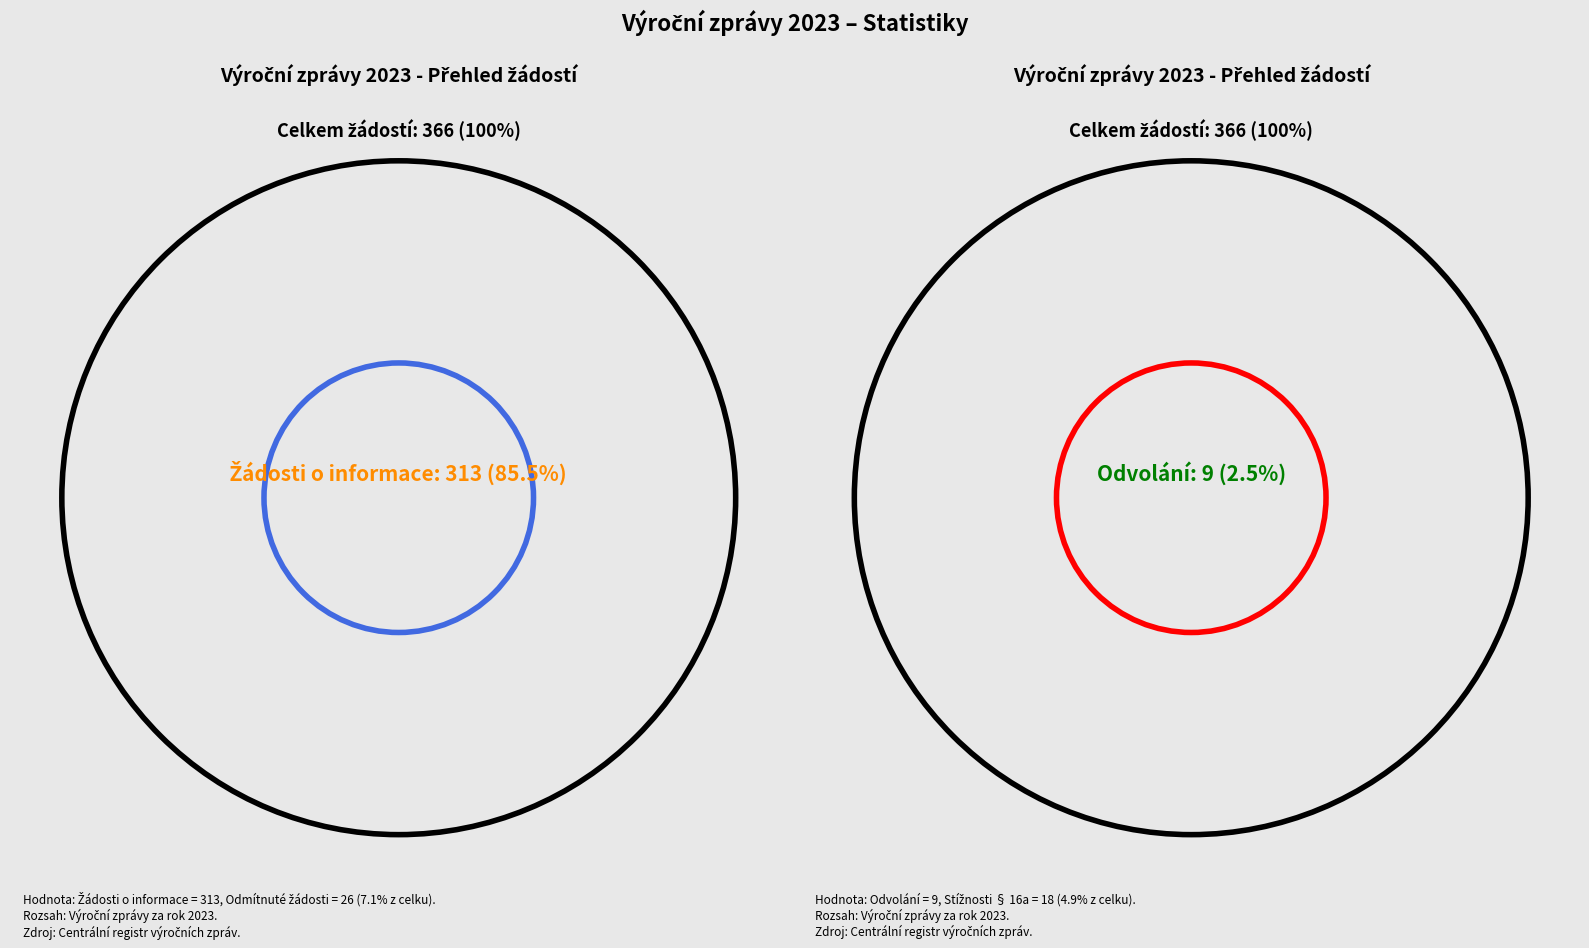

Is the sum of 33 and 8 greater than half?

No